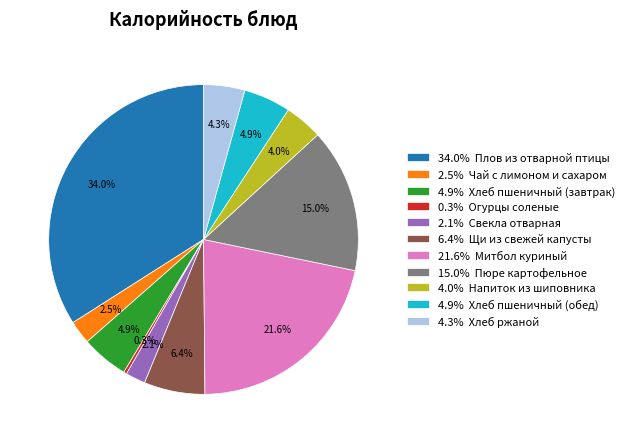

Is there a majority slice in this chart?

No